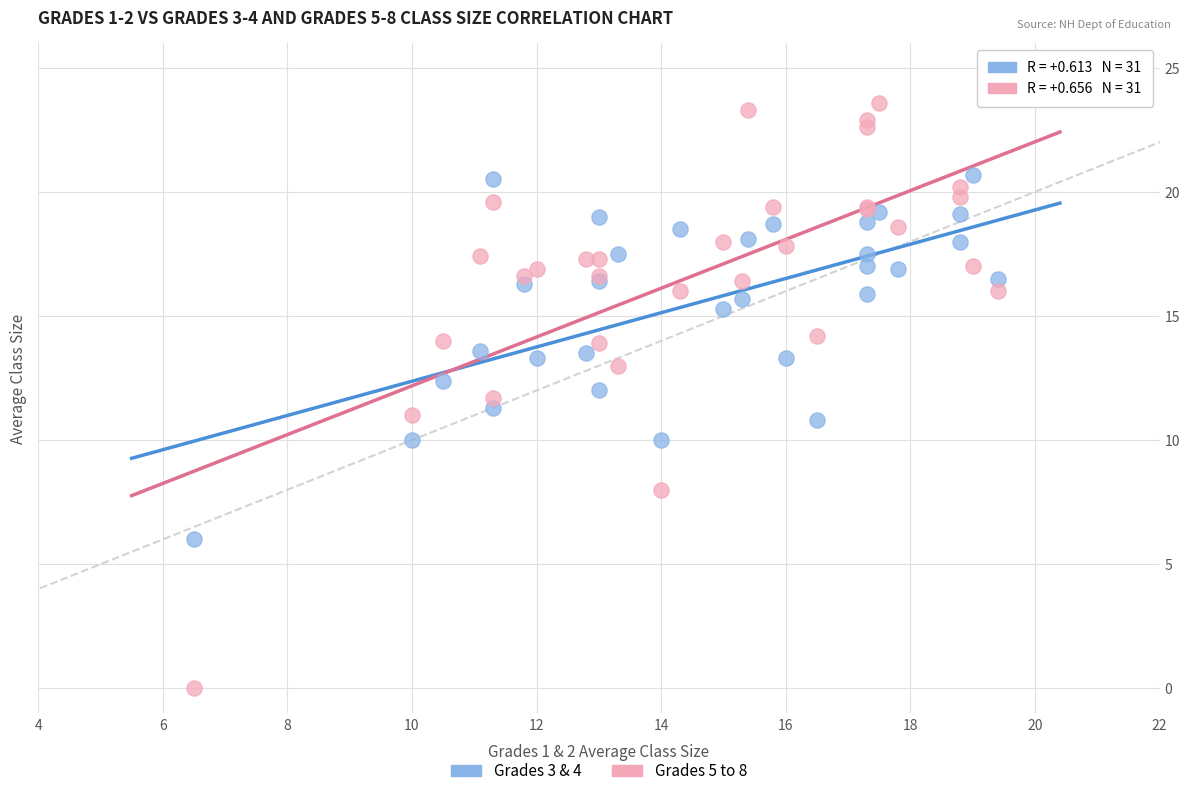

Which series contains the highest Y value?

Grades 5 to 8